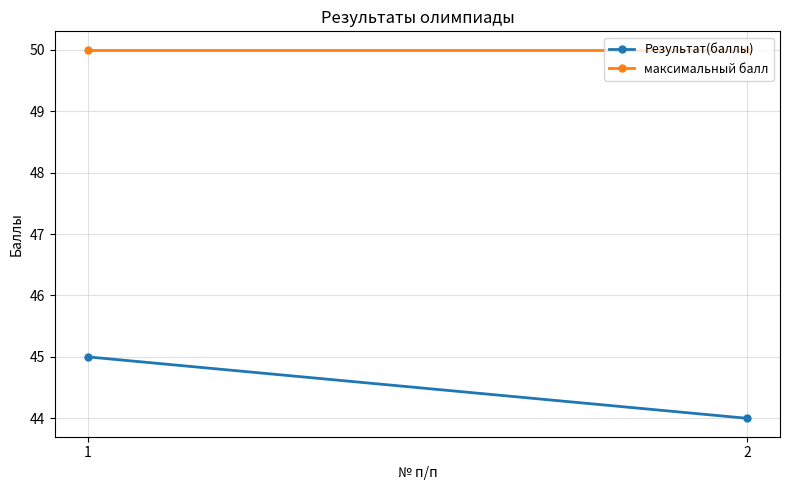

What is the spread (max minus min) of values at 1?

5